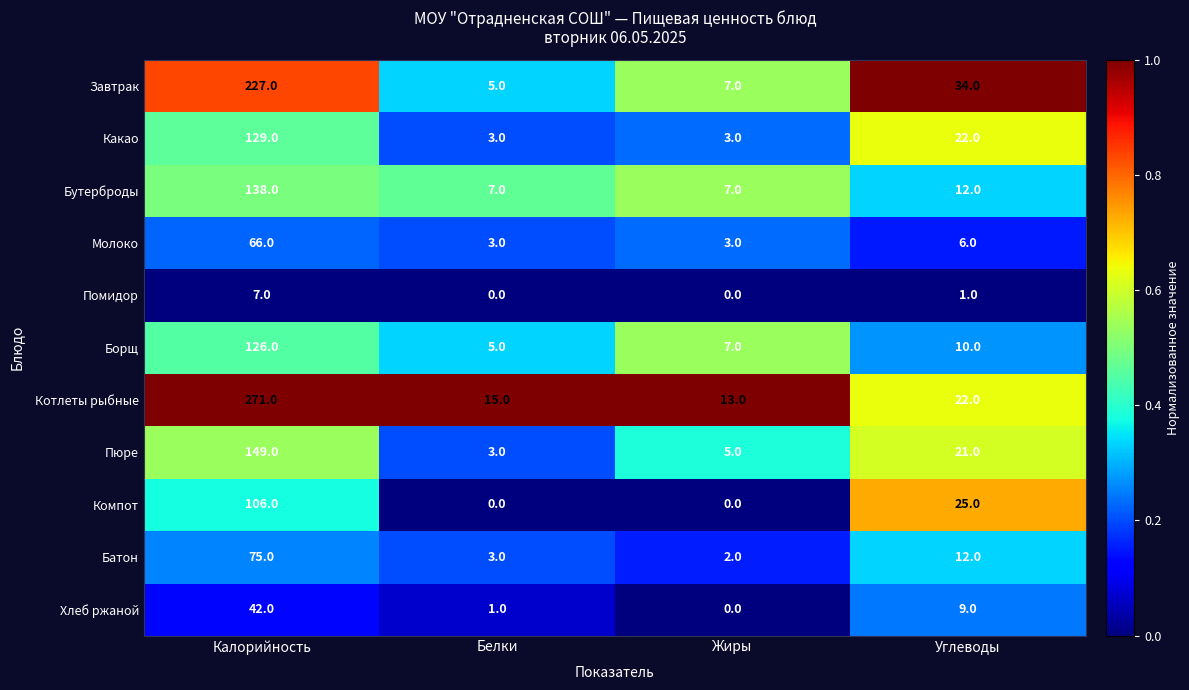

What is the maximum value for Котлеты рыбные?

271